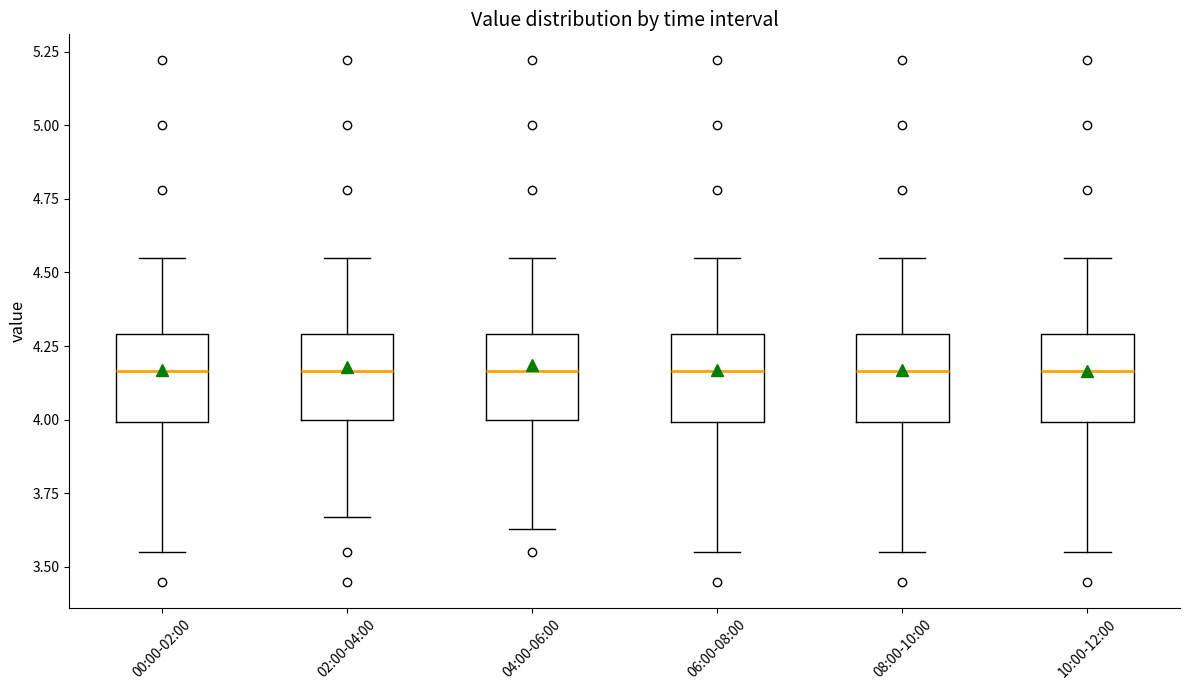

Reading left to right, read every box against the y-axis: the position of its median line, the range the box covers, and the ends of its whiskers. The values are not printed on the chart, so give them approximately, as read against the axis.

00:00-02:00: median 4.15, box 4.00 to 4.30, whiskers 3.55 to 4.55
02:00-04:00: median 4.15, box 4.00 to 4.30, whiskers 3.65 to 4.55
04:00-06:00: median 4.15, box 4.00 to 4.30, whiskers 3.65 to 4.55
06:00-08:00: median 4.15, box 4.00 to 4.30, whiskers 3.55 to 4.55
08:00-10:00: median 4.15, box 4.00 to 4.30, whiskers 3.55 to 4.55
10:00-12:00: median 4.15, box 4.00 to 4.30, whiskers 3.55 to 4.55